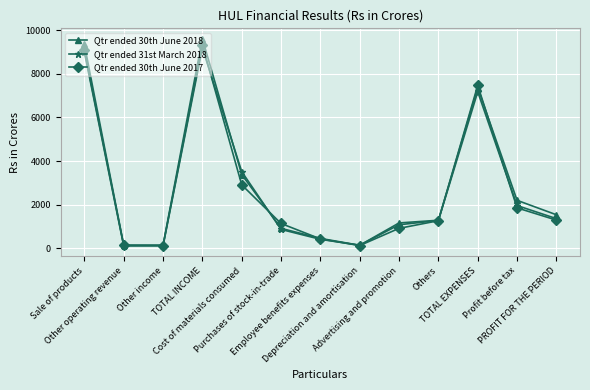

At which category does the chart reach its peak across all series?

TOTAL INCOME